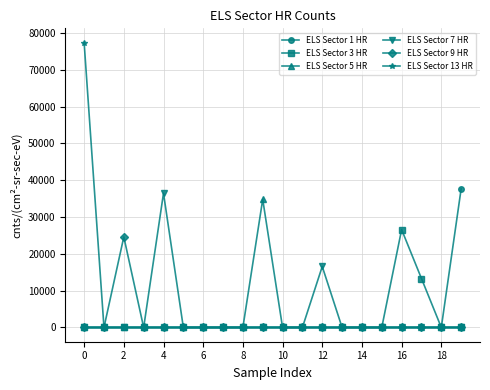

Which series has the largest range (max minus min)?

ELS Sector 13 HR